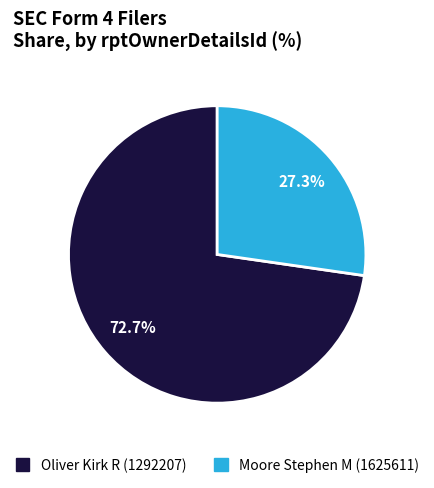

How many slices are in this pie chart?

2